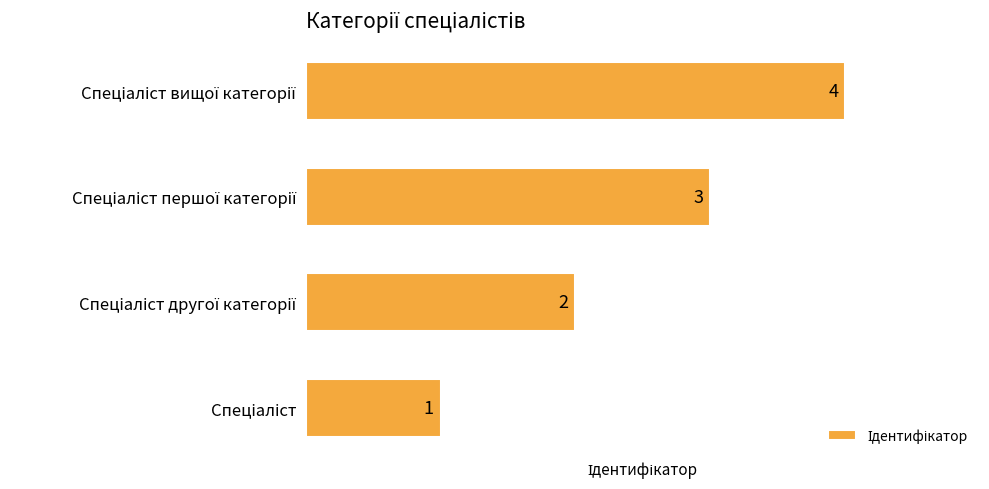

What is the sum of all values?

10